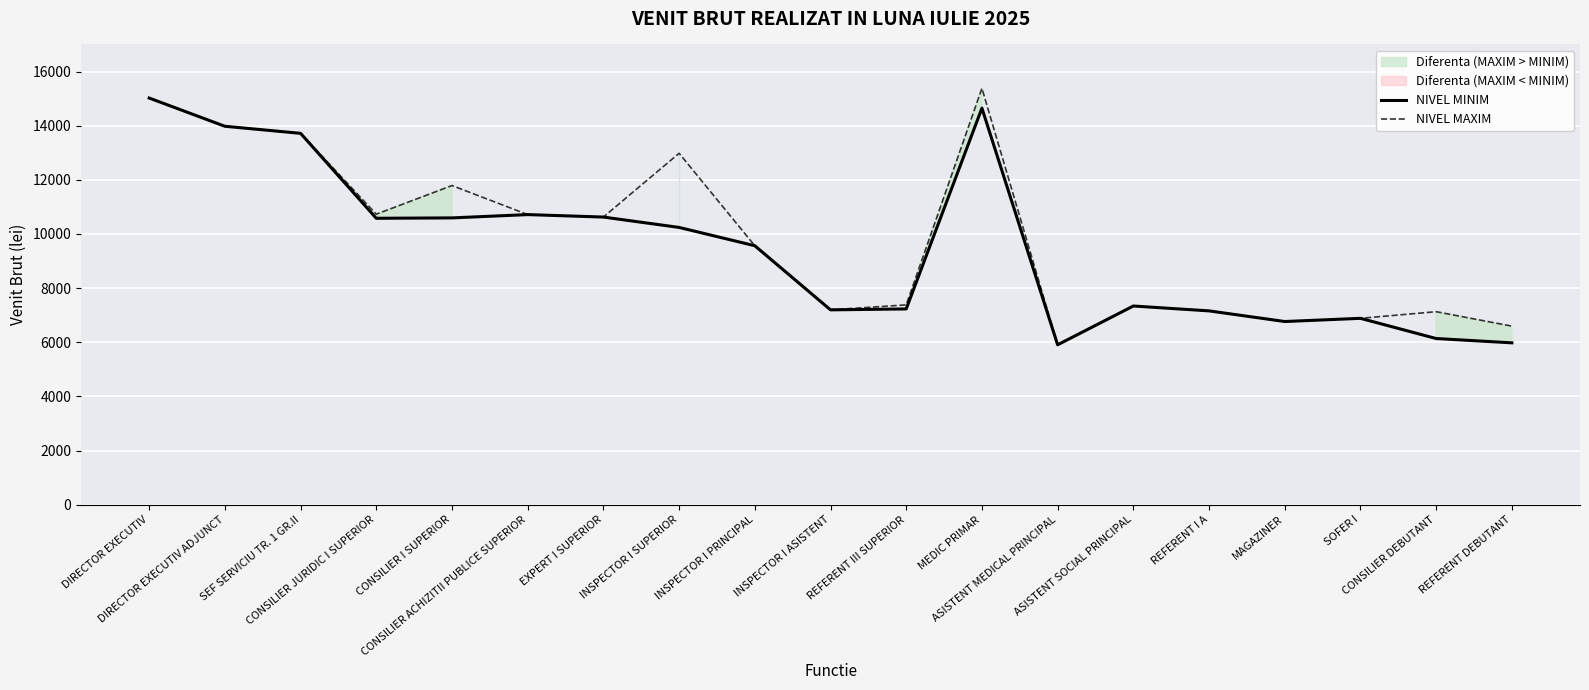

At which category is the sum across all series the highest?

DIRECTOR EXECUTIV